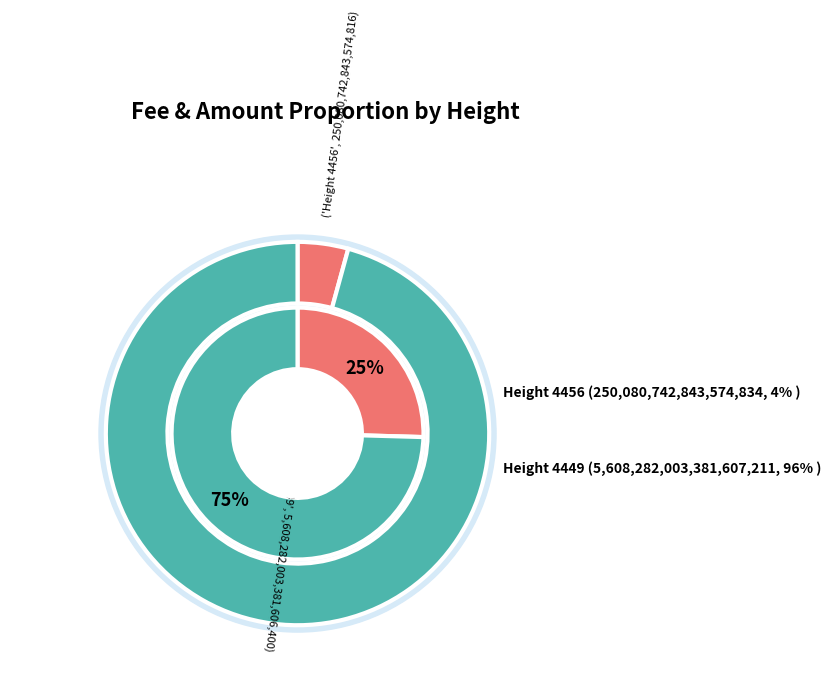

To the nearest percent, what is the difference between the largest and smallest slice percentages?

91%